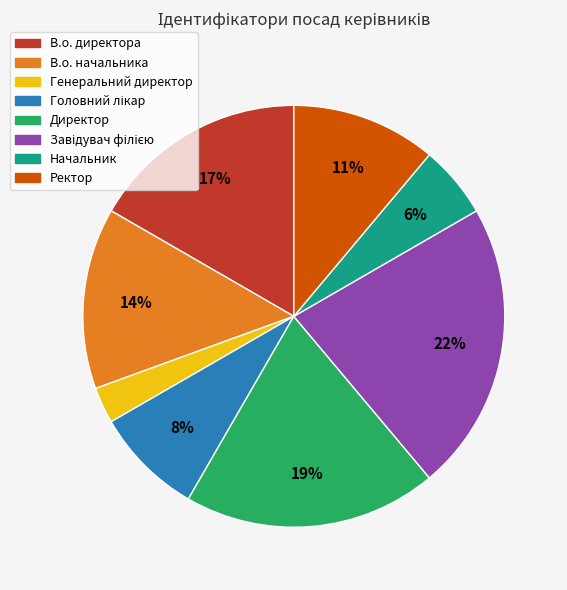

Does any single category account for the majority?

No